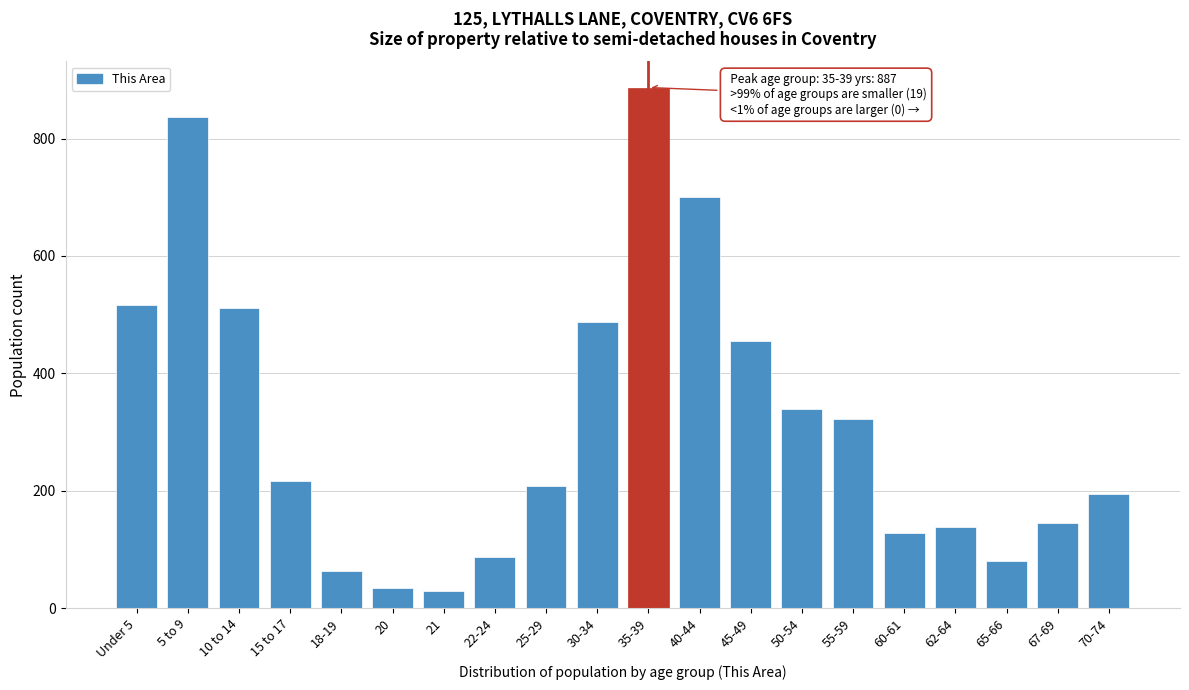

Reading left to right, what are all the values shown in this chart?

Under 5=517	5 to 9=837	10 to 14=512	15 to 17=217	18-19=63	20=34	21=30	22-24=88	25-29=208	30-34=488	35-39=887	40-44=700	45-49=455	50-54=340	55-59=322	60-61=128	62-64=138	65-66=80	67-69=145	70-74=195